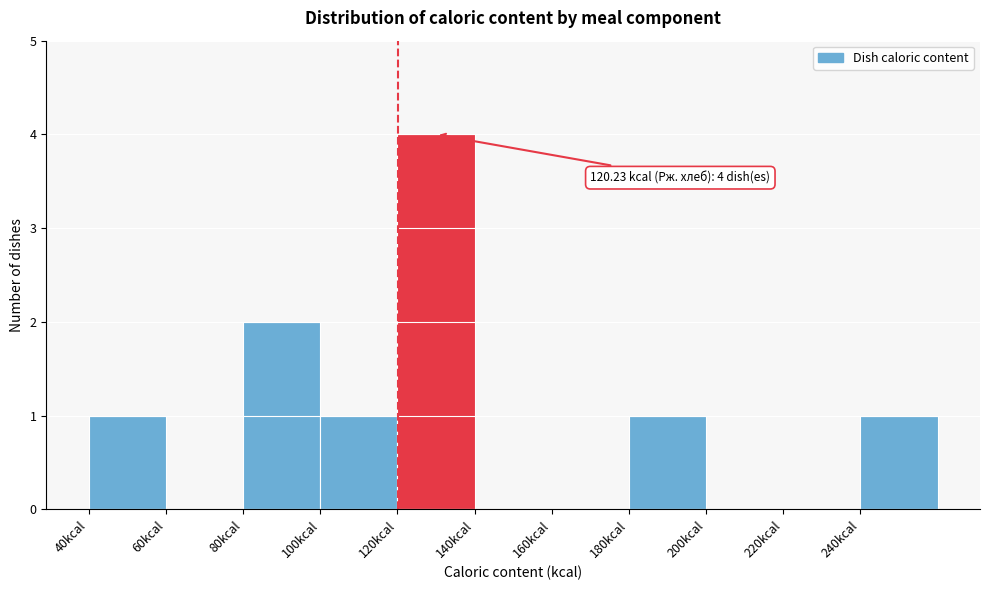

Which range on the x-axis has the tallest bar?

120 to 140